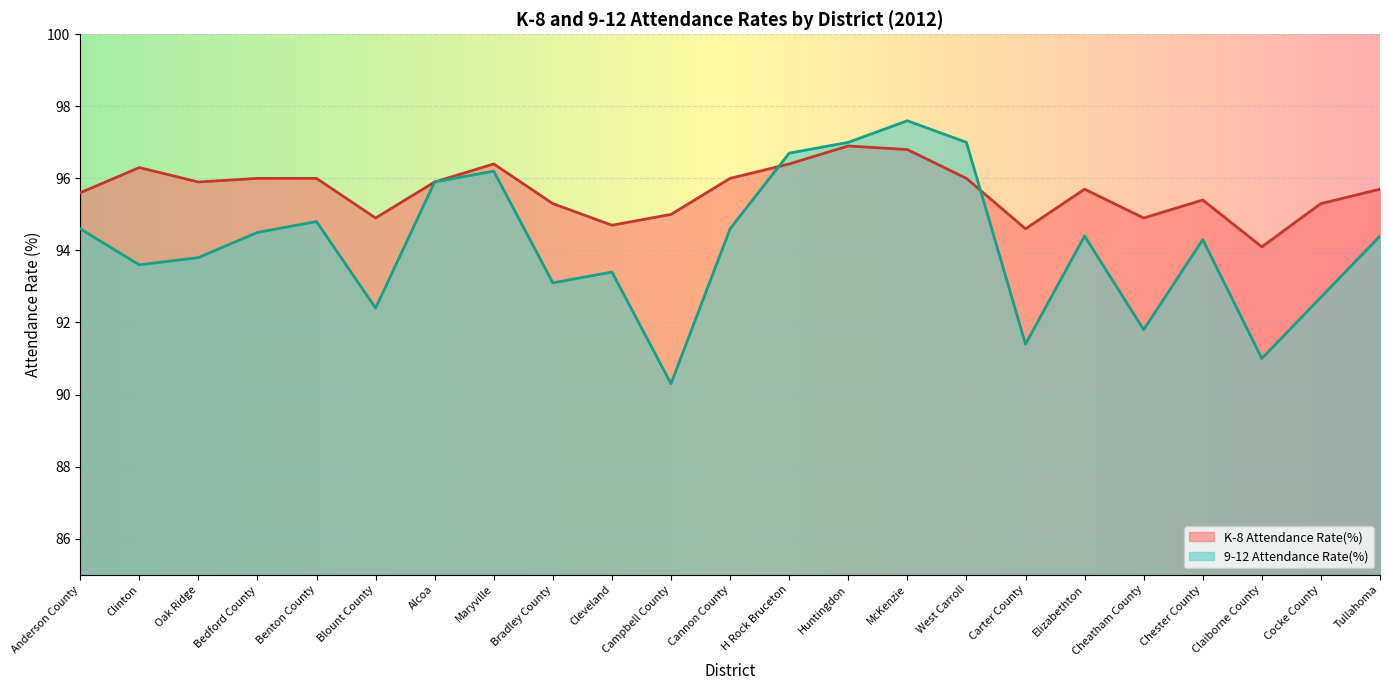

Which series has the largest total across all categories?

K-8 Attendance Rate(%)